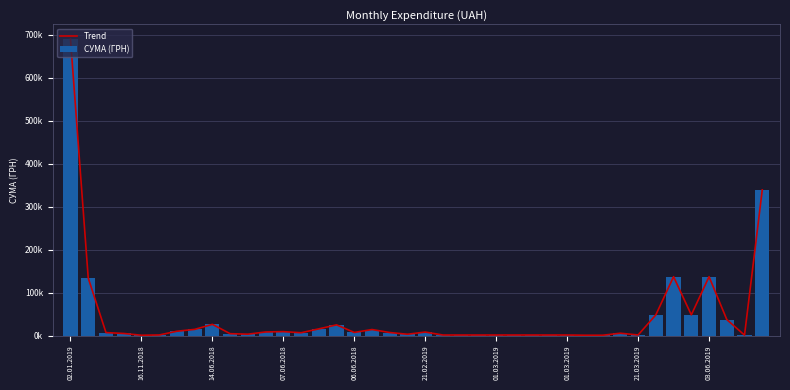

Is it true that СУМА (ГРН) equals 1377.5 at 38?

False